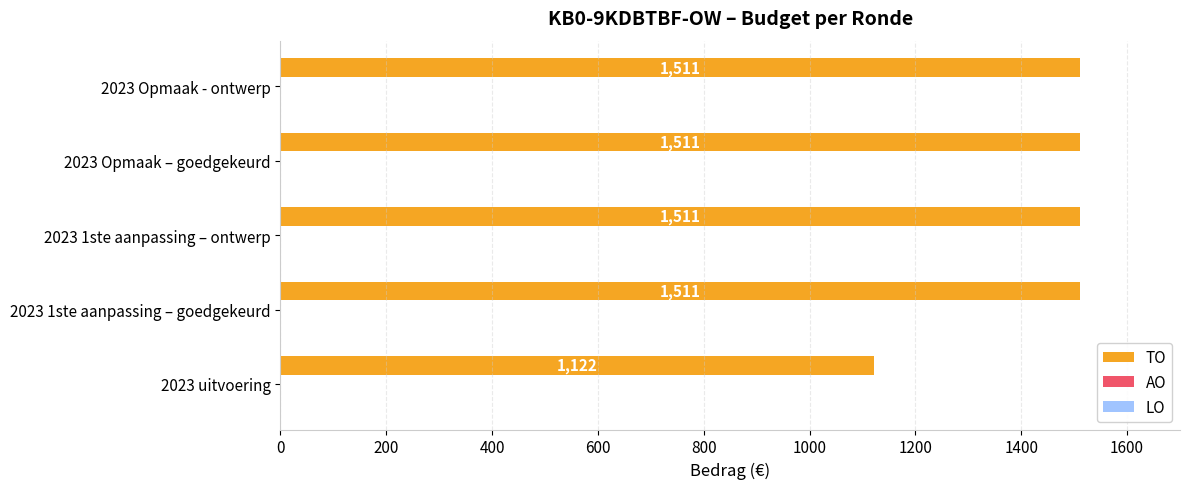

Reading bottom to top, what are all the values shown in this chart?

1122	1511	1511	1511	1511